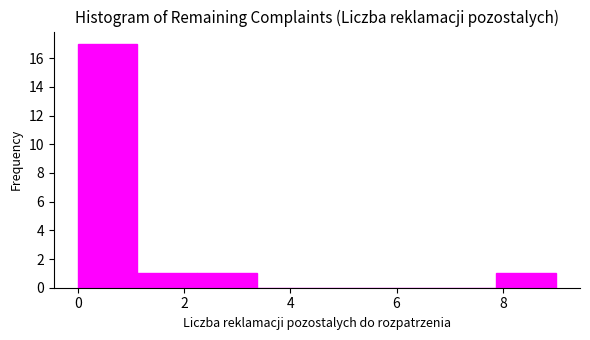

Reading left to right, list every bar in this chart as the range it spans on the x-axis followed by its height. Neither the bar edges nor the heights are printed on the chart, so give them approximately, as read against the axes.

0.0 to 1.2: 17
1.2 to 2.2: 1
2.2 to 3.4: 1
3.4 to 4.6: 0
4.6 to 5.6: 0
5.6 to 6.8: 0
6.8 to 7.8: 0
7.8 to 9.0: 1